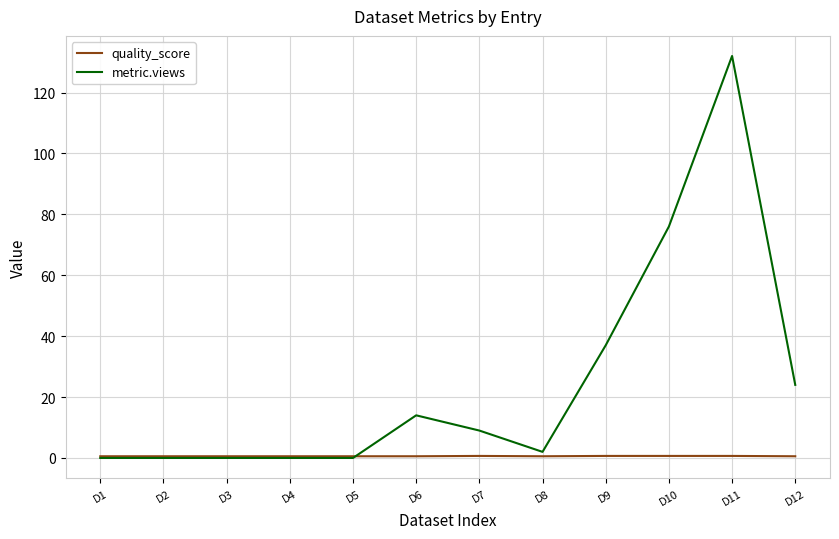

Which category has the highest value across all series?

D11